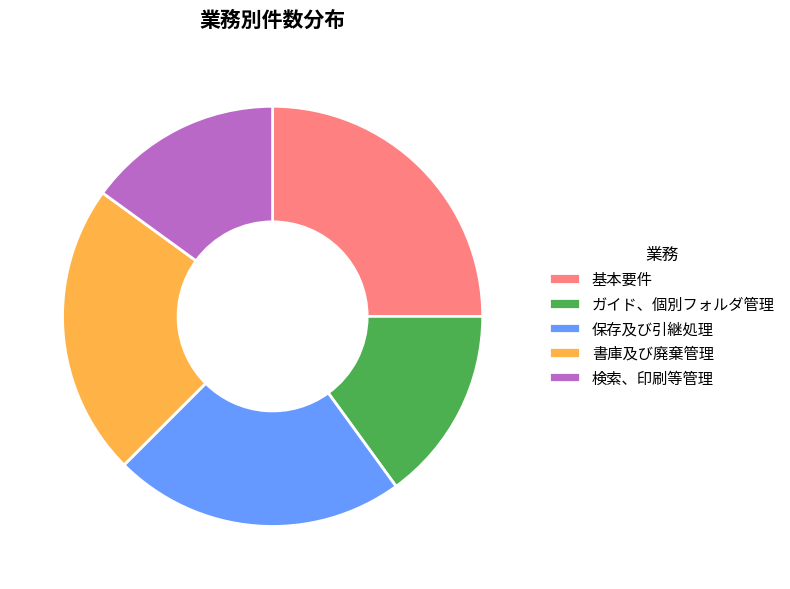

How many segments does this pie chart have?

5